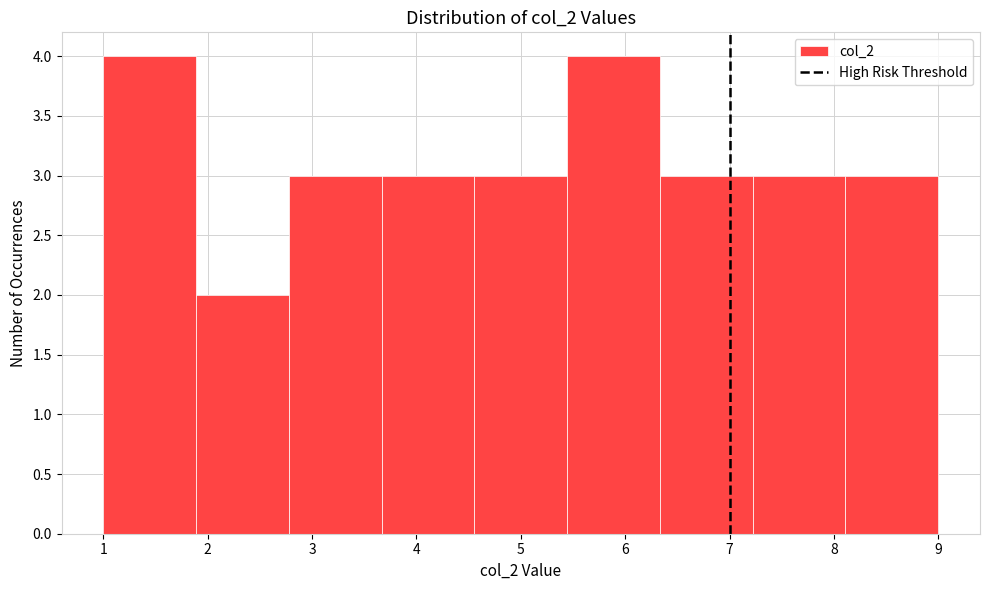

Reading left to right, list every bar in this chart as the range it spans on the x-axis followed by its height. Neither the bar edges nor the heights are printed on the chart, so give them approximately, as read against the axes.

1.0 to 1.9: 4
1.9 to 2.8: 2
2.8 to 3.7: 3
3.7 to 4.6: 3
4.6 to 5.4: 3
5.4 to 6.3: 4
6.3 to 7.2: 3
7.2 to 8.1: 3
8.1 to 9.0: 3